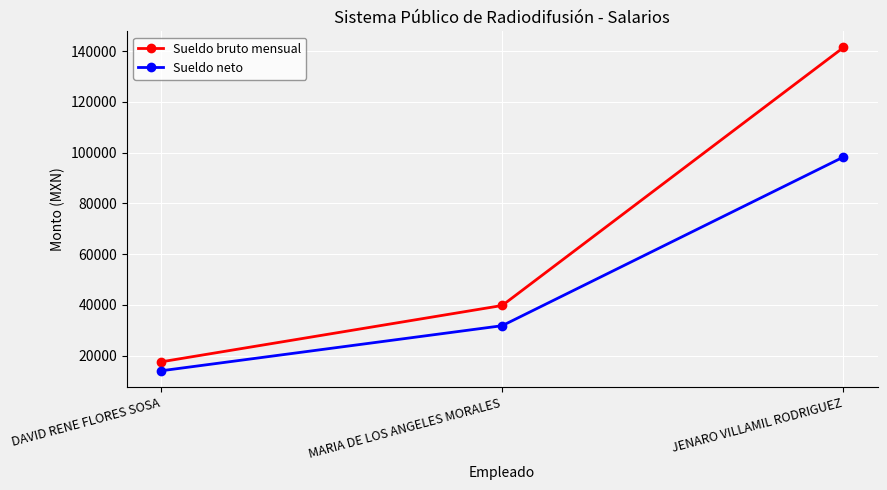

Is it true that Sueldo neto equals 42867.9 at MARIA DE LOS ANGELES MORALES?

False